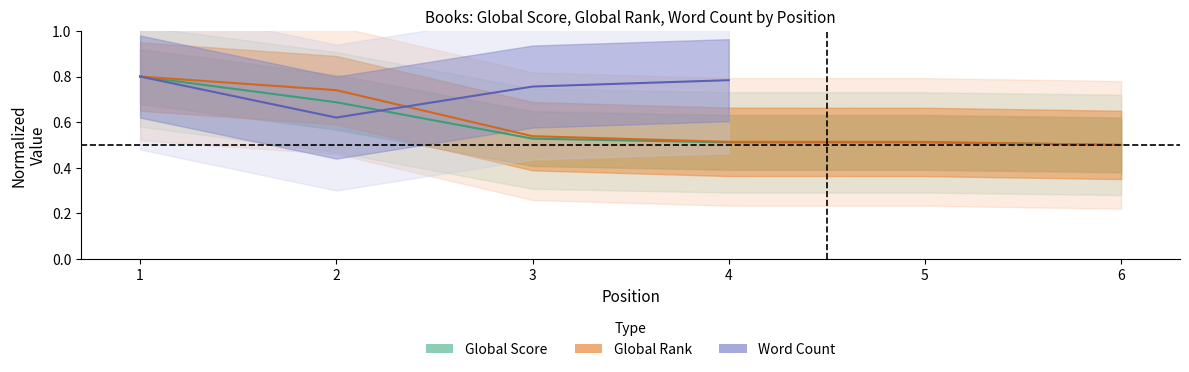

The value of Global Score at 6 is 0.5. True or false?

True